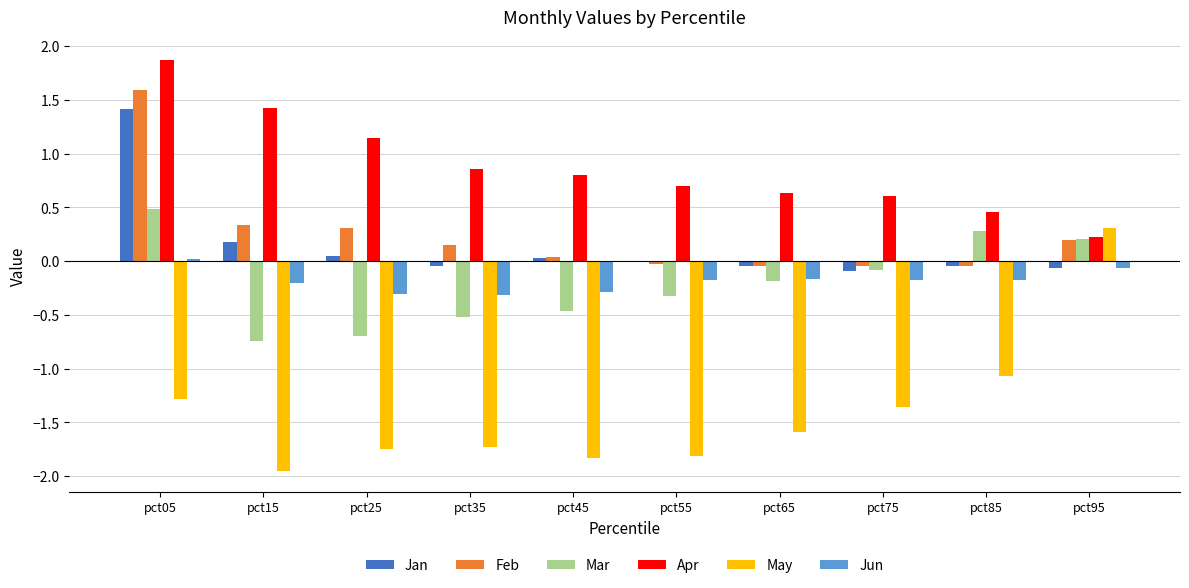

At which label does May first exceed -1?

pct95